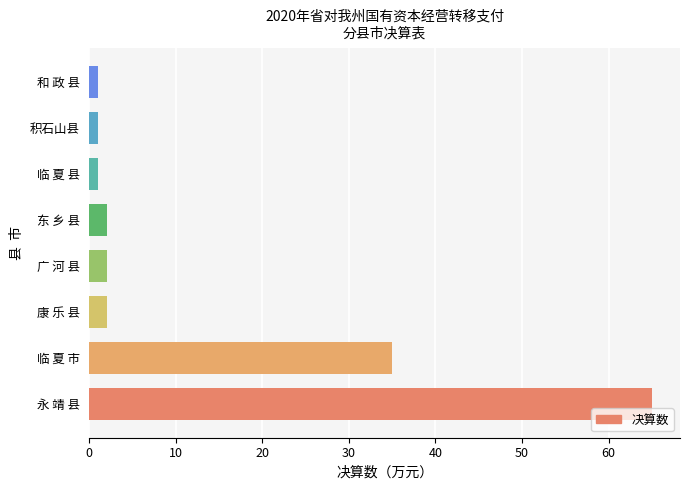

Reading bottom to top, extract all data points from this chart.

65	35	2	2	2	1	1	1